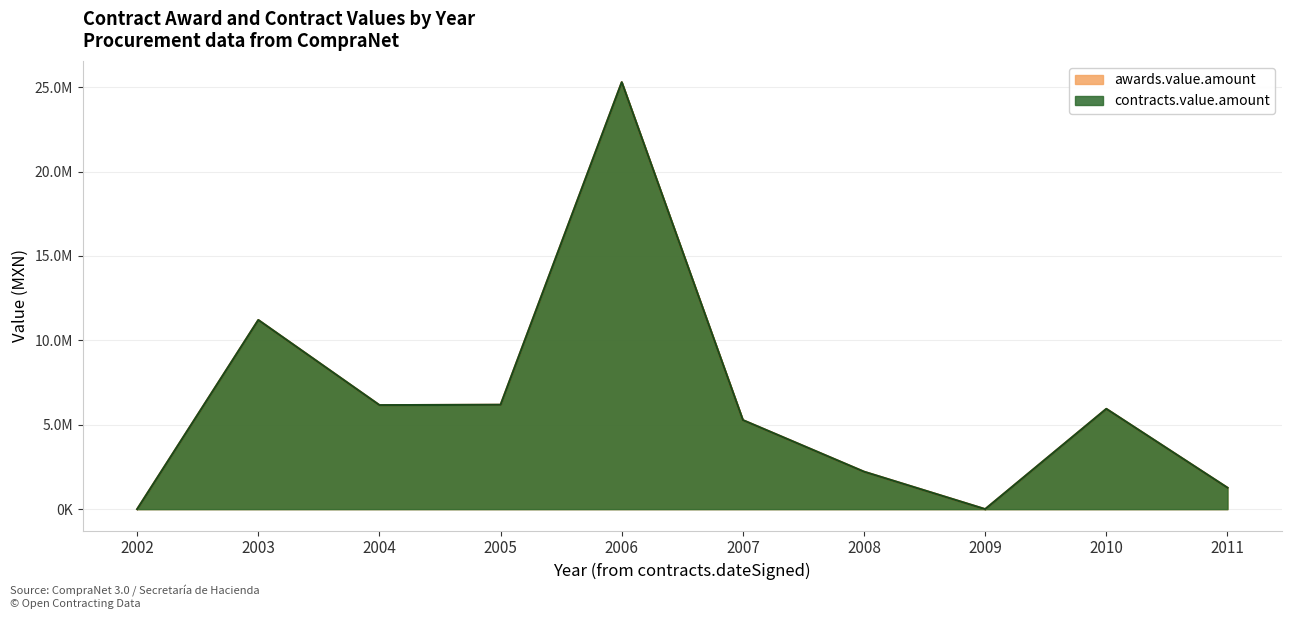

At which label is awards.value.amount closest to 7623323?

2005